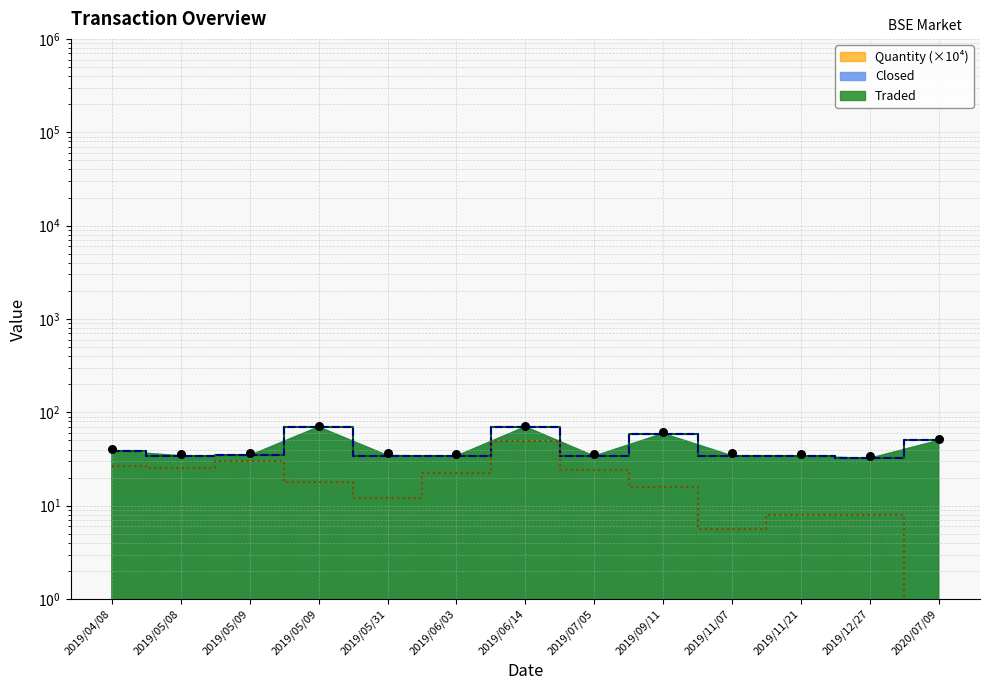

At how many categories does at least one series exceed 66?

2